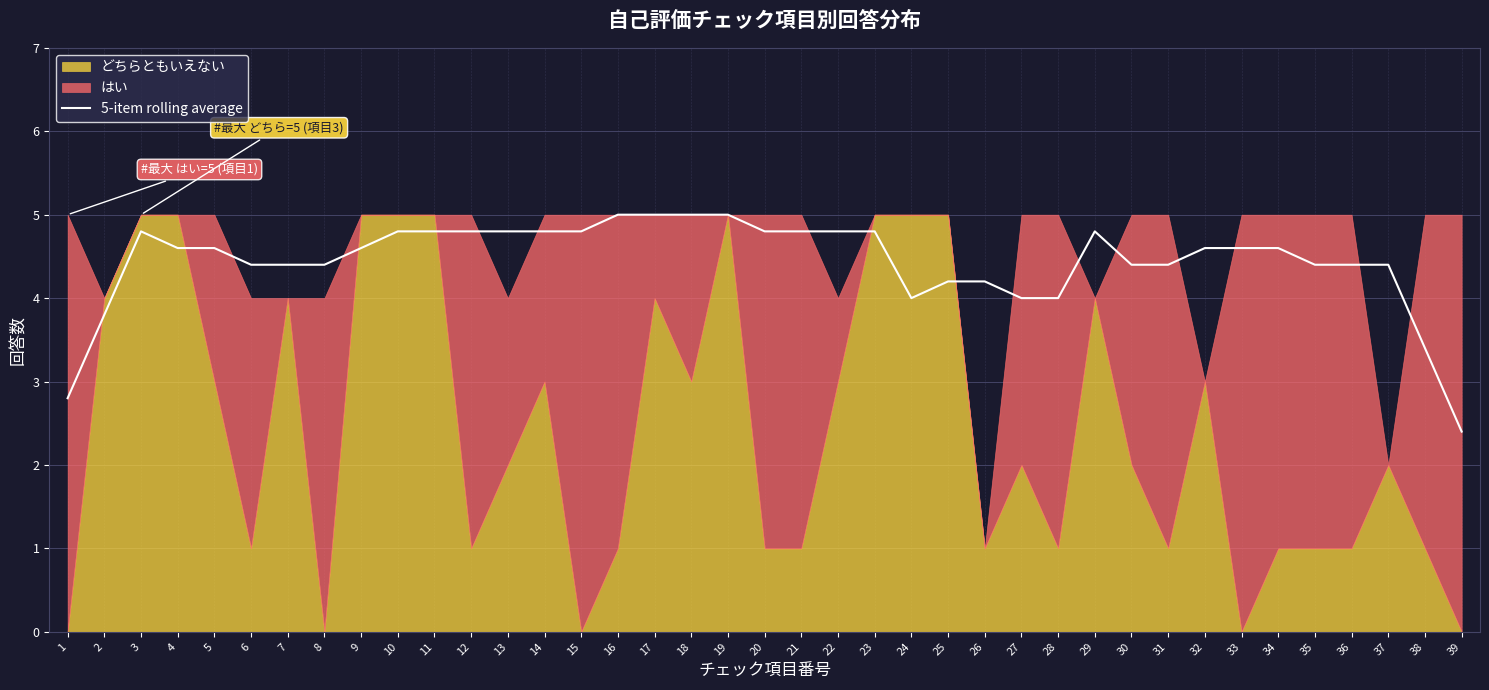

List the labels in order of value, largest first.

16, 17, 18, 19, 3, 10, 11, 12, 13, 14, 15, 20, 21, 22, 23, 29, 4, 5, 9, 32, 33, 34, 7, 8, 30, 31, 35, 36, 37, 6, 25, 26, 24, 27, 28, 2, 38, 1, 39